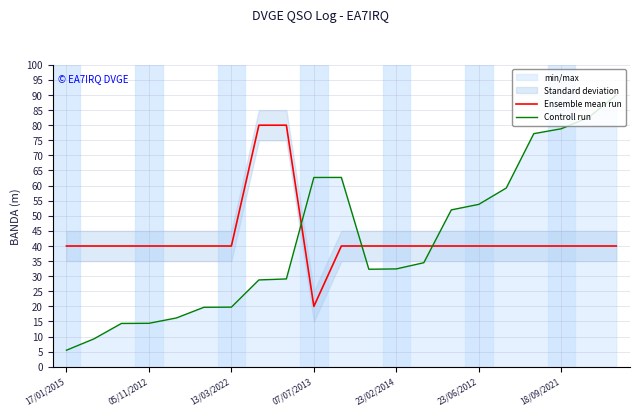

Is it true that Controll run equals 62.7 at 10?

True